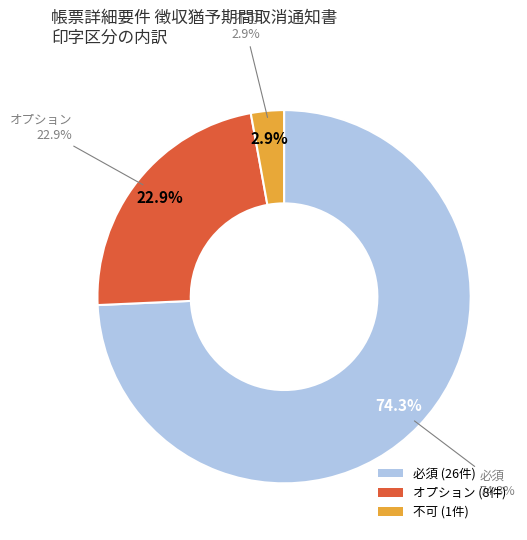

Is the sum of 必須 (●) and 不可 (●) greater than half?

Yes